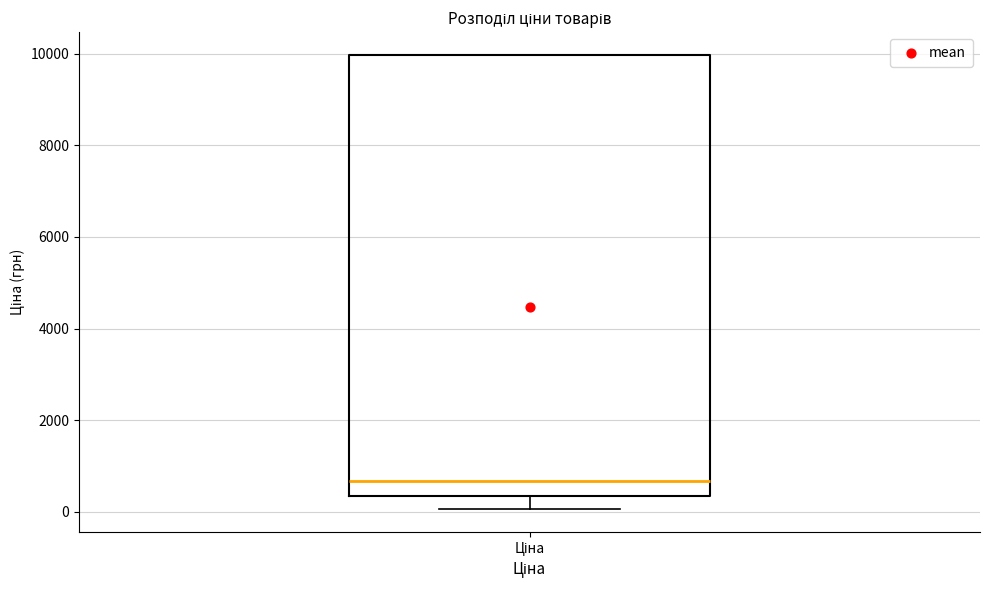

Transcribe this box plot: give where the median line is, the range the box spans, and where the two whiskers end, as read against the y-axis. The values are not printed on the chart, so give them approximately, as read against the axis.

median 600, box 400 to 10000, whiskers 0 to 10000